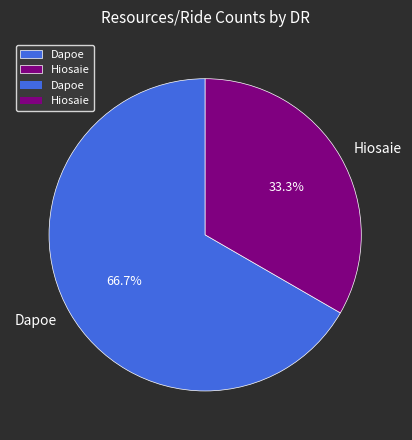

What is the smallest slice in the pie chart?

Hiosaie